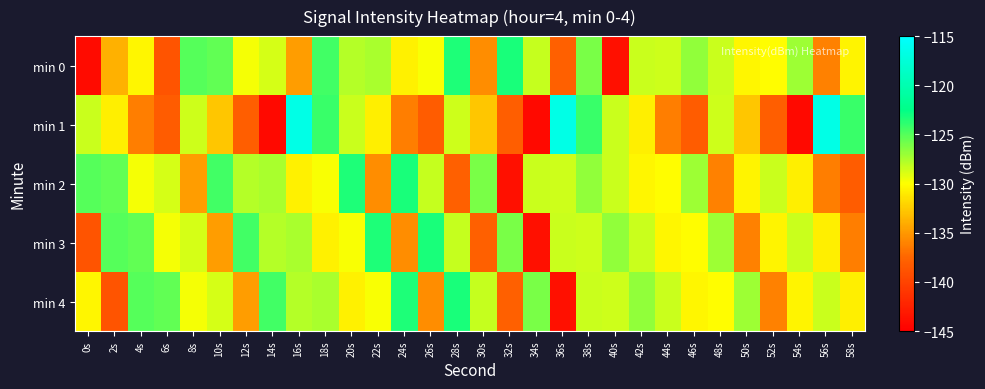

At which category is the sum across all series the highest?

38s